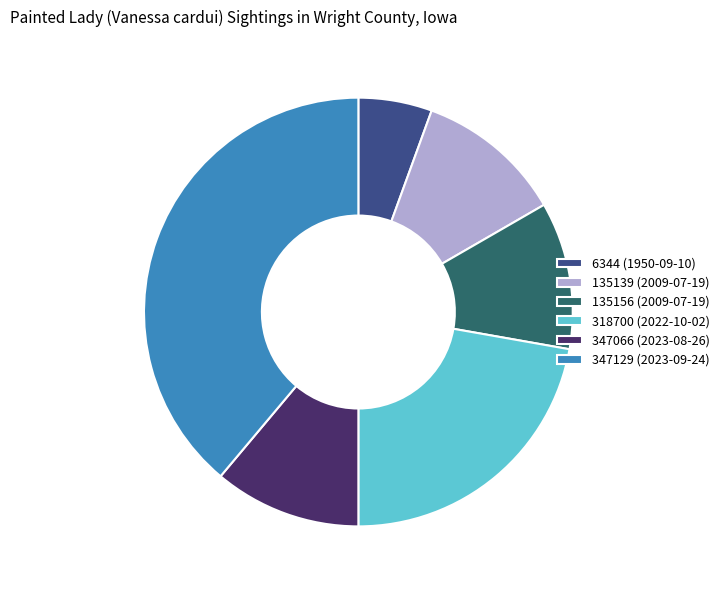

What is the largest slice in the pie chart?

347129 (2023-09-24)